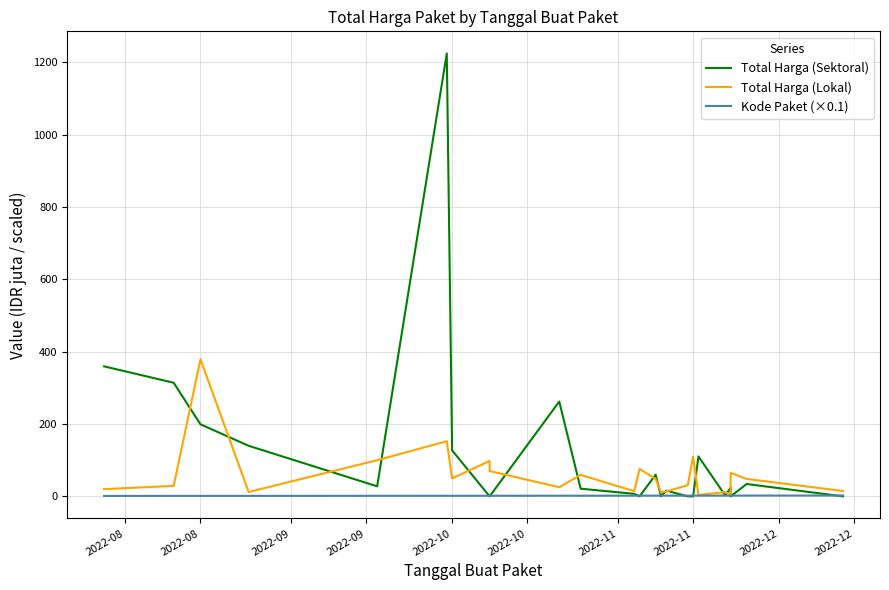

Reading left to right, what are all the values shown in this chart?

Total Harga (Sektoral): 359.5	314.1	199.2	139.8	27.7	1224.7	127.0	0.0	0.0	262.1	21.2	6.9	0.0	59.9	0.0	15.8	0.0	0.0	110.4	2.4	23.7	0.0	34.1	0.0
Total Harga (Lokal): 19.9	29.0	379.1	12.0	100.0	152.5	49.5	98.0	70.0	25.2	59.4	14.4	75.9	48.1	11.1	13.4	30.8	110.0	3.8	11.8	5.1	65.0	48.1	14.8
Kode Paket (×0.1): 1.2	1.3	1.3	1.4	1.5	1.6	1.6	1.7	1.7	1.8	1.8	1.9	1.9	2.0	2.0	2.0	2.0	2.1	2.1	2.1	2.1	2.1	2.2	2.3